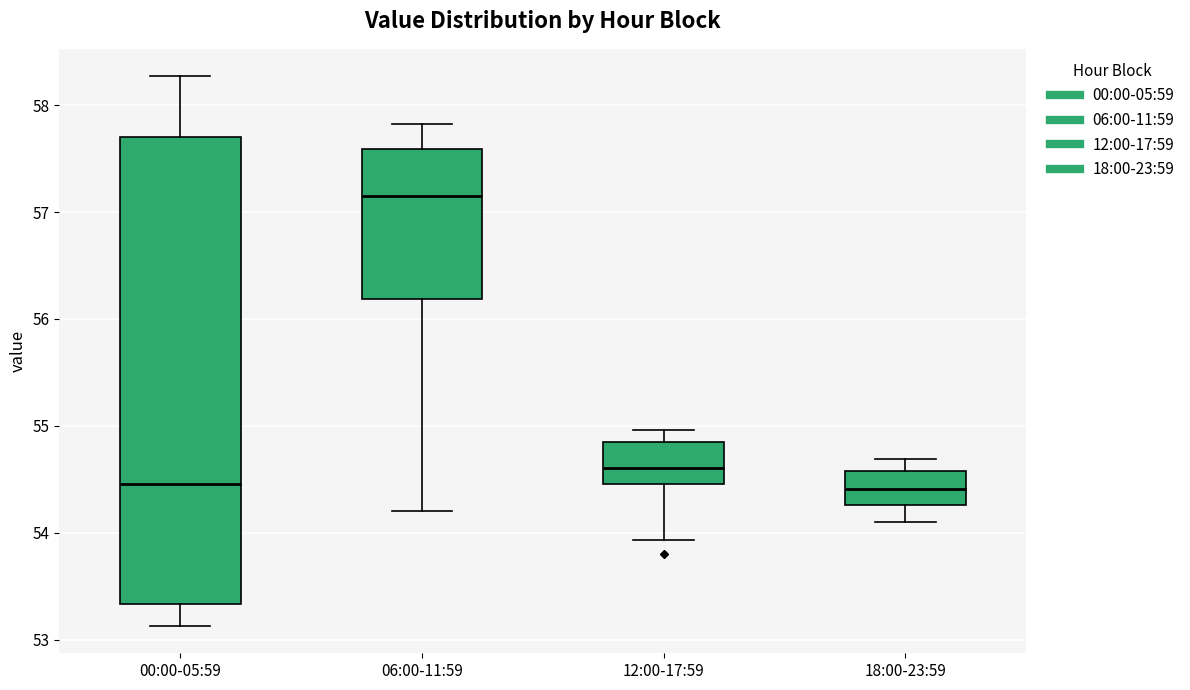

Which box's median line is the highest?

06:00-11:59